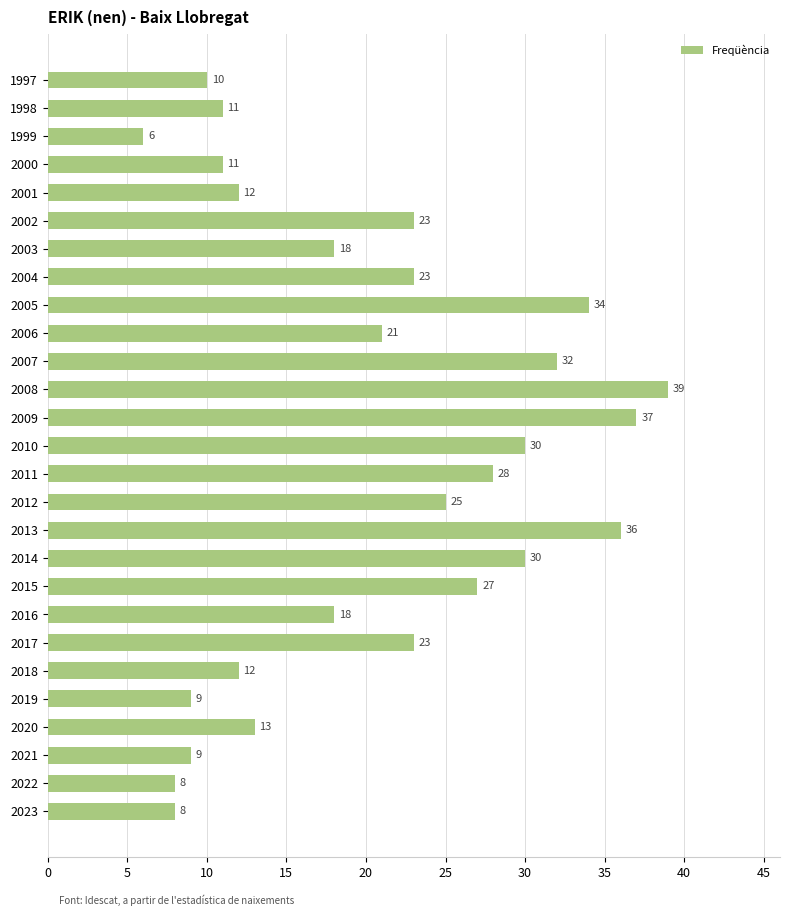

True or false: the data shows 7 at 2000.

False